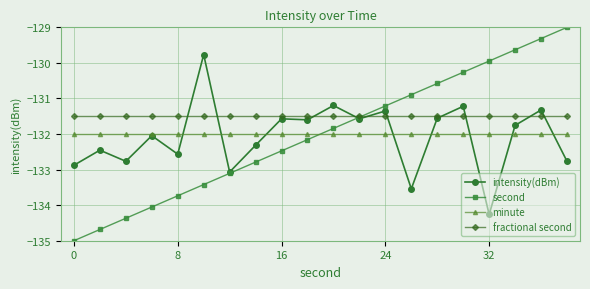

Which series has the largest total across all categories?

fractional second